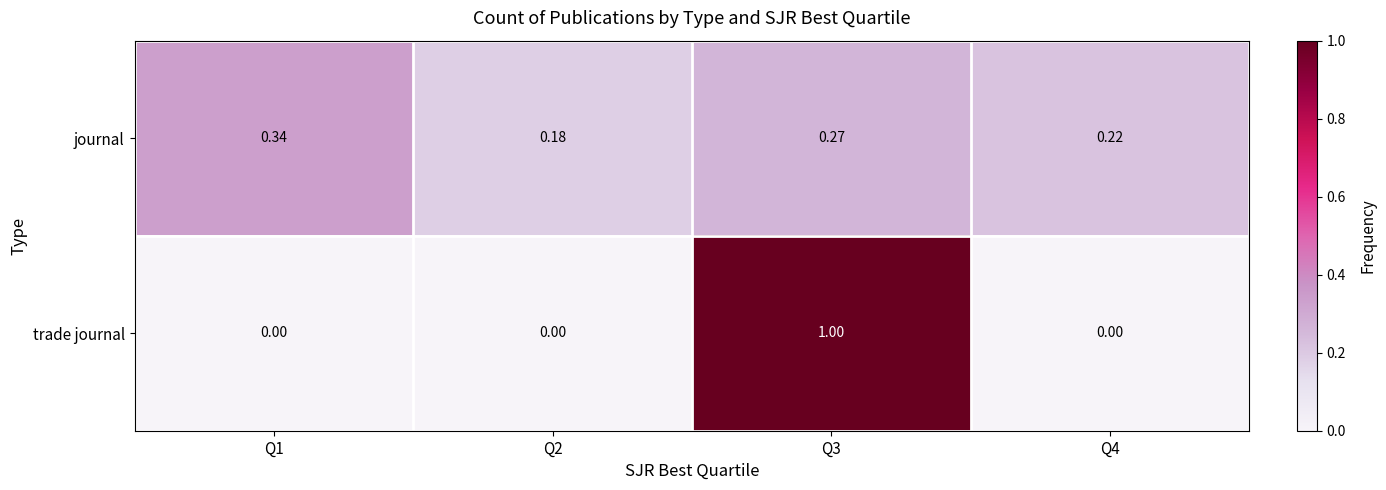

Which series has the largest total across all categories?

journal